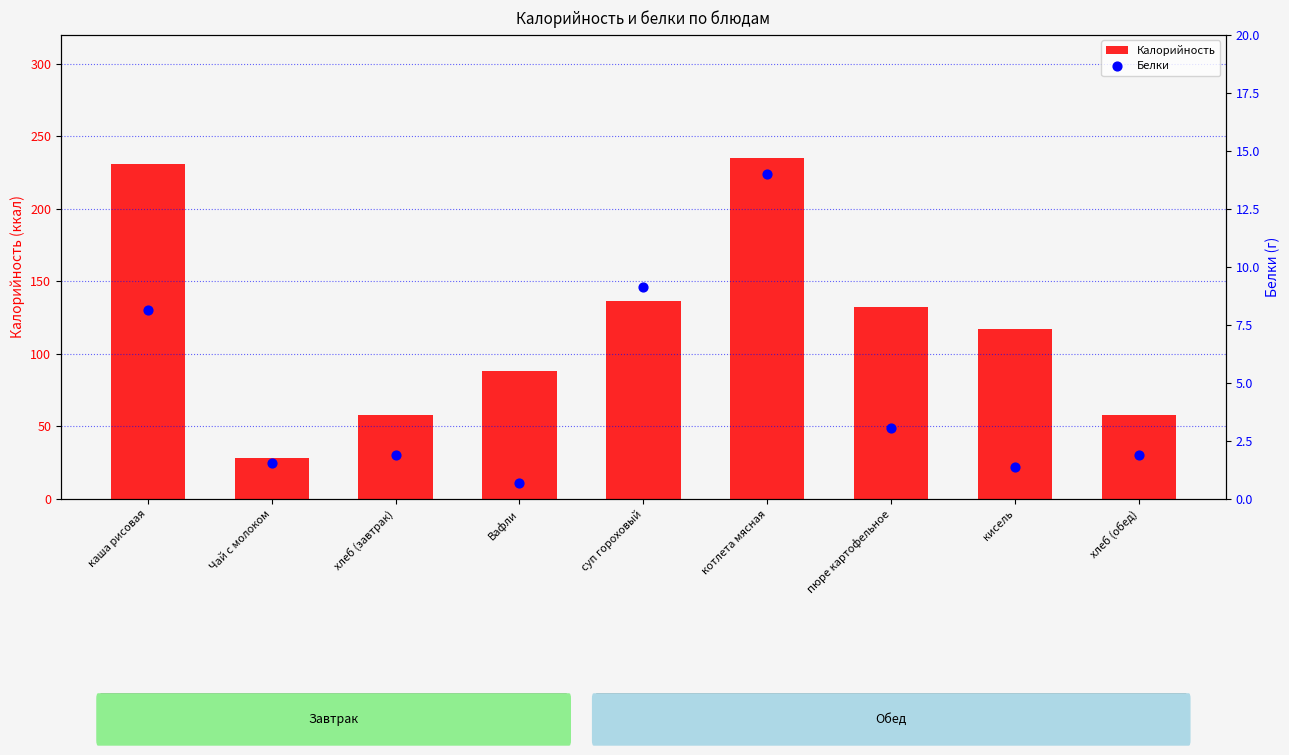

What are all the series names shown in the legend?

Калорийность, Белки